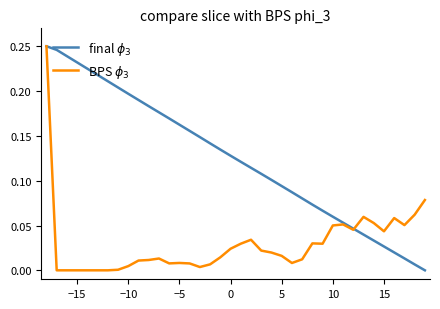

Reading left to right, list all the values displayed in this chart.

final $\phi_3$: 0.2	0.2	0.2	0.2	0.2	0.2	0.2	0.2	0.2	0.2	0.2	0.2	0.2	0.2	0.2	0.1	0.1	0.1	0.1	0.1	0.1	0.1	0.1	0.1	0.1	0.1	0.1	0.1	0.1	0.1	0.0	0.0	0.0	0.0	0.0	0.0	0.0	0.0
BPS $\phi_3$: 0.2	0.0	0.0	0.0	0.0	0.0	0.0	0.0	0.0	0.0	0.0	0.0	0.0	0.0	0.0	0.0	0.0	0.0	0.0	0.0	0.0	0.0	0.0	0.0	0.0	0.0	0.0	0.0	0.1	0.1	0.0	0.1	0.1	0.0	0.1	0.1	0.1	0.1